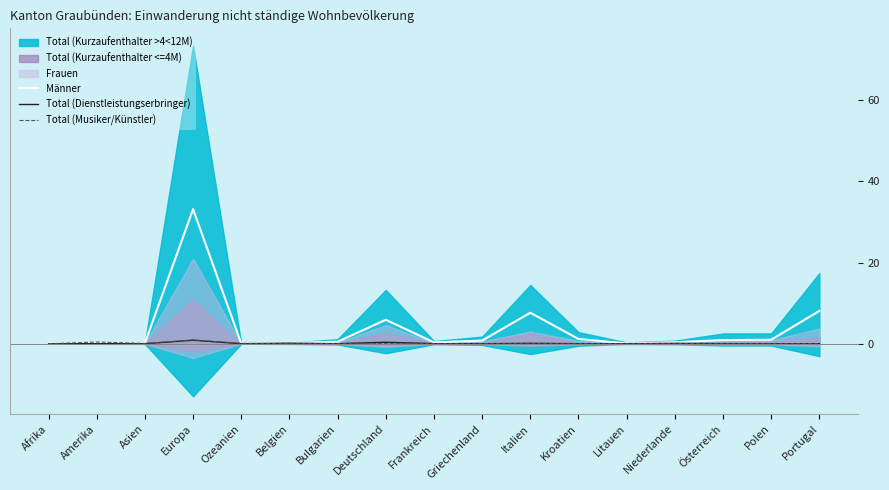

The value of Männer at Portugal is 11.9. True or false?

False